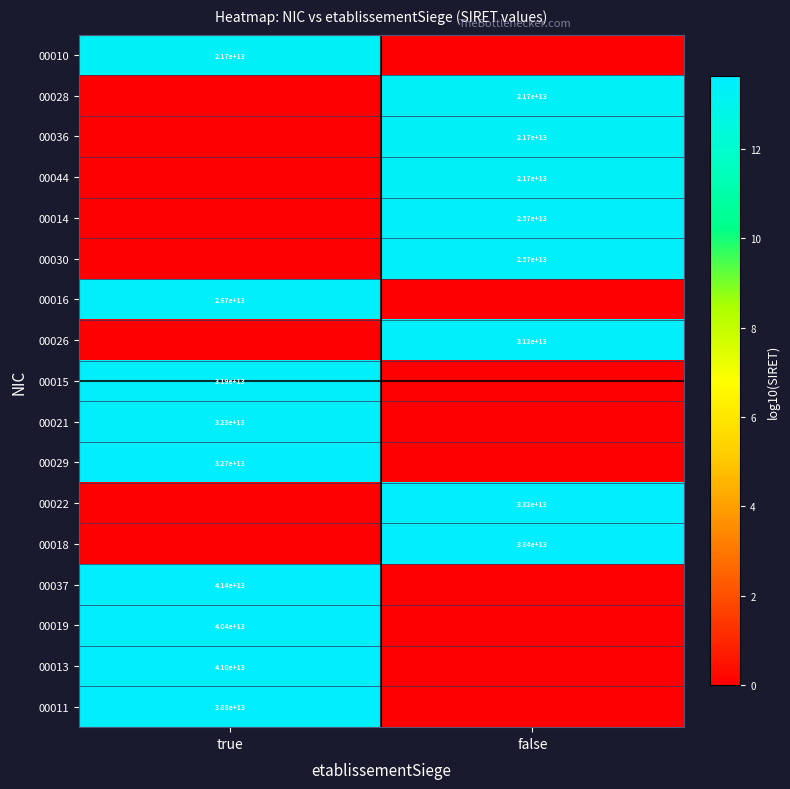

True or false: 00016 has a value of 15495508154226 at true.

False